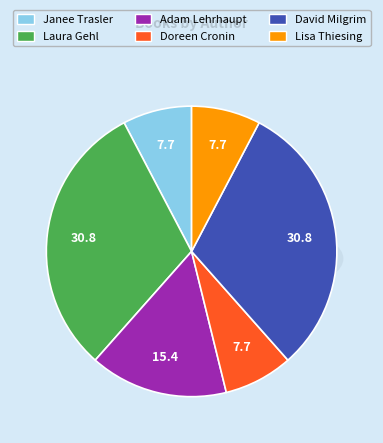

Is it true that Janee Trasler is 18% of the pie?

False